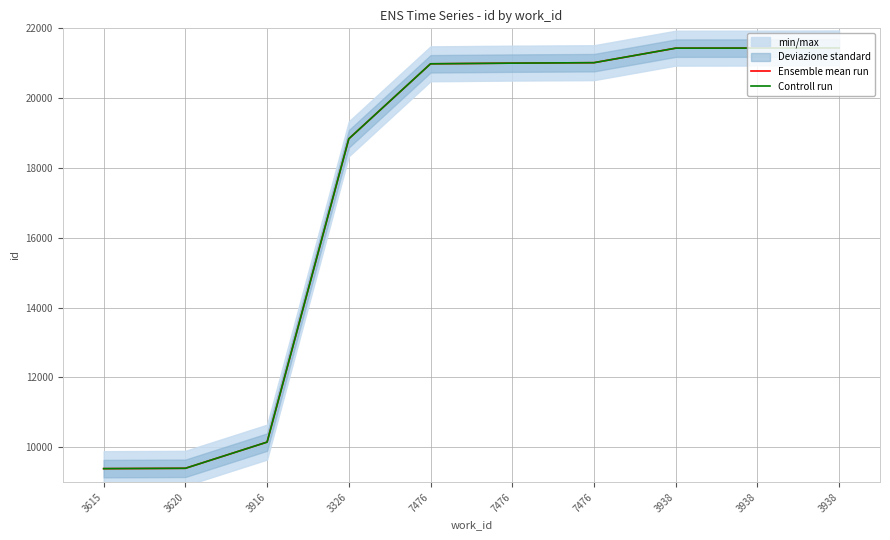

What is the smallest value displayed?

9388